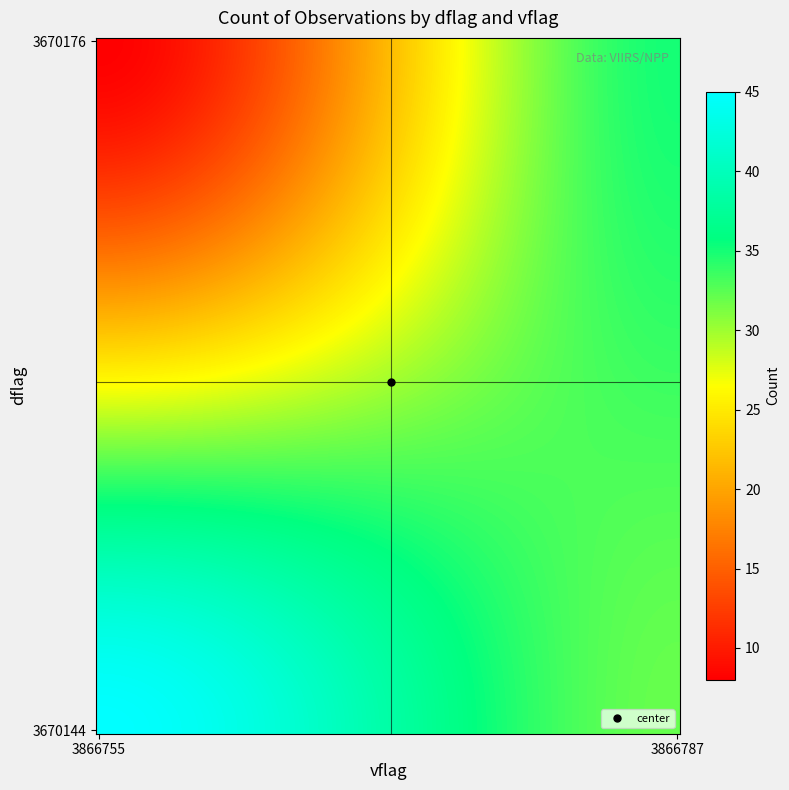

Reading left to right, extract all data points from this chart.

45	32	8	35